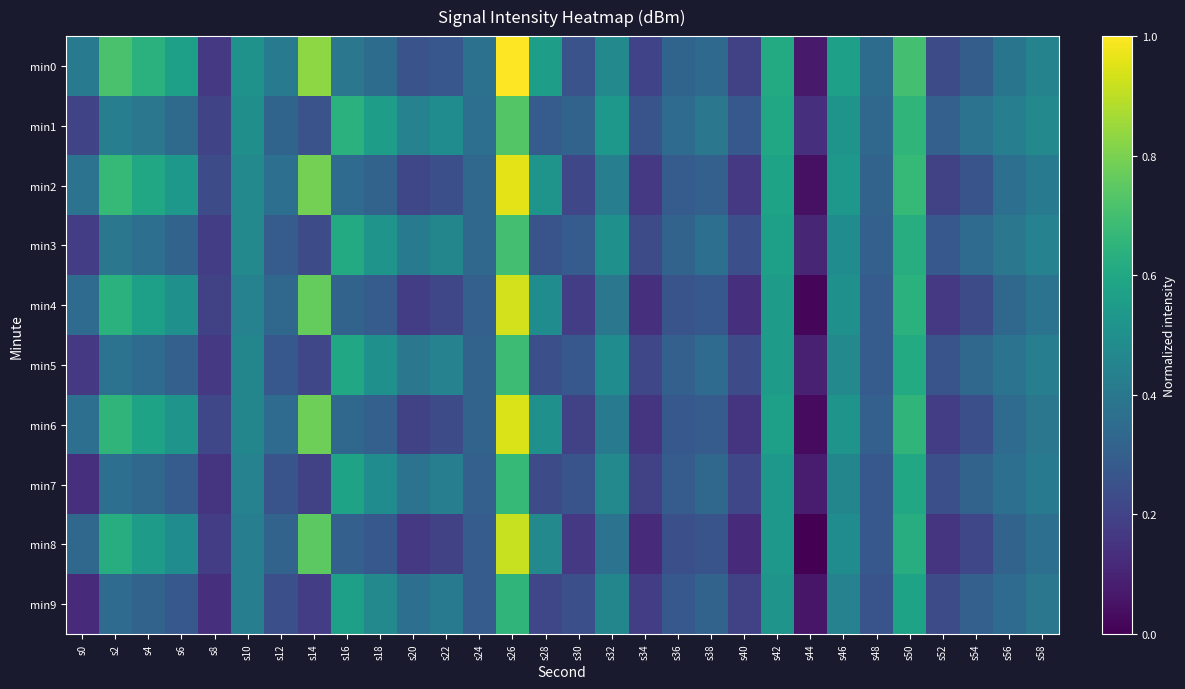

Reading right to left, list all the values displayed in this chart.

min0: s58=-125.1	s56=-125.4	s54=-126.1	s52=-126.5	s50=-123.4	s48=-125.7	s46=-124.3	s44=-127.5	s42=-124.0	s40=-126.7	s38=-125.8	s36=-125.9	s34=-126.7	s32=-124.9	s30=-126.3	s28=-124.3	s26=-121.4	s24=-125.5	s22=-126.2	s20=-126.3	s18=-125.7	s16=-125.4	s14=-122.5	s12=-125.3	s10=-124.7	s8=-126.9	s6=-124.3	s4=-123.8	s2=-123.3	s0=-125.3
min1: s58=-124.9	s56=-125.2	s54=-125.5	s52=-126.0	s50=-123.7	s48=-125.8	s46=-124.6	s44=-127.1	s42=-124.1	s40=-126.2	s38=-125.4	s36=-125.7	s34=-126.3	s32=-124.5	s30=-125.9	s28=-126.1	s26=-123.2	s24=-125.6	s22=-124.8	s20=-125.1	s18=-124.4	s16=-123.8	s14=-126.3	s12=-125.9	s10=-124.7	s8=-126.6	s6=-125.7	s4=-125.4	s2=-125.2	s0=-126.6
min2: s58=-125.3	s56=-125.6	s54=-126.3	s52=-126.7	s50=-123.6	s48=-125.9	s46=-124.5	s44=-127.7	s42=-124.2	s40=-126.9	s38=-126.0	s36=-126.1	s34=-126.9	s32=-125.2	s30=-126.6	s28=-124.6	s26=-121.7	s24=-125.8	s22=-126.4	s20=-126.6	s18=-125.9	s16=-125.7	s14=-122.8	s12=-125.6	s10=-124.9	s8=-126.5	s6=-124.5	s4=-124.1	s2=-123.6	s0=-125.5
min3: s58=-125.1	s56=-125.4	s54=-125.7	s52=-126.2	s50=-123.9	s48=-126.0	s46=-124.8	s44=-127.3	s42=-124.3	s40=-126.4	s38=-125.6	s36=-125.9	s34=-126.5	s32=-124.7	s30=-126.1	s28=-126.3	s26=-123.4	s24=-125.8	s22=-125.0	s20=-125.3	s18=-124.6	s16=-124.0	s14=-126.5	s12=-126.1	s10=-124.9	s8=-126.8	s6=-125.9	s4=-125.6	s2=-125.4	s0=-126.8
min4: s58=-125.5	s56=-125.8	s54=-126.5	s52=-126.9	s50=-123.8	s48=-126.1	s46=-124.7	s44=-127.9	s42=-124.4	s40=-127.1	s38=-126.2	s36=-126.3	s34=-127.1	s32=-125.4	s30=-126.8	s28=-124.8	s26=-121.9	s24=-126.0	s22=-126.6	s20=-126.8	s18=-126.1	s16=-125.9	s14=-123.0	s12=-125.8	s10=-125.1	s8=-126.7	s6=-124.7	s4=-124.3	s2=-123.8	s0=-125.7
min5: s58=-125.2	s56=-125.5	s54=-125.8	s52=-126.3	s50=-124.0	s48=-126.1	s46=-124.9	s44=-127.4	s42=-124.4	s40=-126.5	s38=-125.7	s36=-126.0	s34=-126.6	s32=-124.8	s30=-126.2	s28=-126.4	s26=-123.5	s24=-125.9	s22=-125.1	s20=-125.4	s18=-124.7	s16=-124.1	s14=-126.6	s12=-126.2	s10=-125.0	s8=-126.9	s6=-126.0	s4=-125.7	s2=-125.5	s0=-126.9
min6: s58=-125.4	s56=-125.7	s54=-126.4	s52=-126.8	s50=-123.7	s48=-126.0	s46=-124.6	s44=-127.8	s42=-124.3	s40=-127.0	s38=-126.1	s36=-126.2	s34=-127.0	s32=-125.3	s30=-126.7	s28=-124.7	s26=-121.8	s24=-125.9	s22=-126.5	s20=-126.7	s18=-126.0	s16=-125.8	s14=-122.9	s12=-125.7	s10=-125.0	s8=-126.6	s6=-124.6	s4=-124.2	s2=-123.7	s0=-125.6
min7: s58=-125.3	s56=-125.6	s54=-125.9	s52=-126.4	s50=-124.1	s48=-126.2	s46=-125.0	s44=-127.5	s42=-124.5	s40=-126.6	s38=-125.8	s36=-126.1	s34=-126.7	s32=-124.9	s30=-126.3	s28=-126.5	s26=-123.6	s24=-126.0	s22=-125.2	s20=-125.5	s18=-124.8	s16=-124.2	s14=-126.7	s12=-126.3	s10=-125.1	s8=-127.0	s6=-126.1	s4=-125.8	s2=-125.6	s0=-127.1
min8: s58=-125.6	s56=-125.9	s54=-126.6	s52=-127.0	s50=-123.9	s48=-126.2	s46=-124.8	s44=-128.0	s42=-124.5	s40=-127.2	s38=-126.3	s36=-126.4	s34=-127.2	s32=-125.5	s30=-126.9	s28=-124.9	s26=-122.0	s24=-126.1	s22=-126.7	s20=-126.9	s18=-126.2	s16=-126.0	s14=-123.1	s12=-125.9	s10=-125.2	s8=-126.8	s6=-124.8	s4=-124.4	s2=-123.9	s0=-125.8
min9: s58=-125.4	s56=-125.7	s54=-126.0	s52=-126.5	s50=-124.2	s48=-126.3	s46=-125.1	s44=-127.6	s42=-124.6	s40=-126.7	s38=-125.9	s36=-126.2	s34=-126.8	s32=-125.0	s30=-126.4	s28=-126.6	s26=-123.7	s24=-126.1	s22=-125.3	s20=-125.6	s18=-124.9	s16=-124.3	s14=-126.8	s12=-126.4	s10=-125.2	s8=-127.1	s6=-126.2	s4=-125.9	s2=-125.7	s0=-127.2